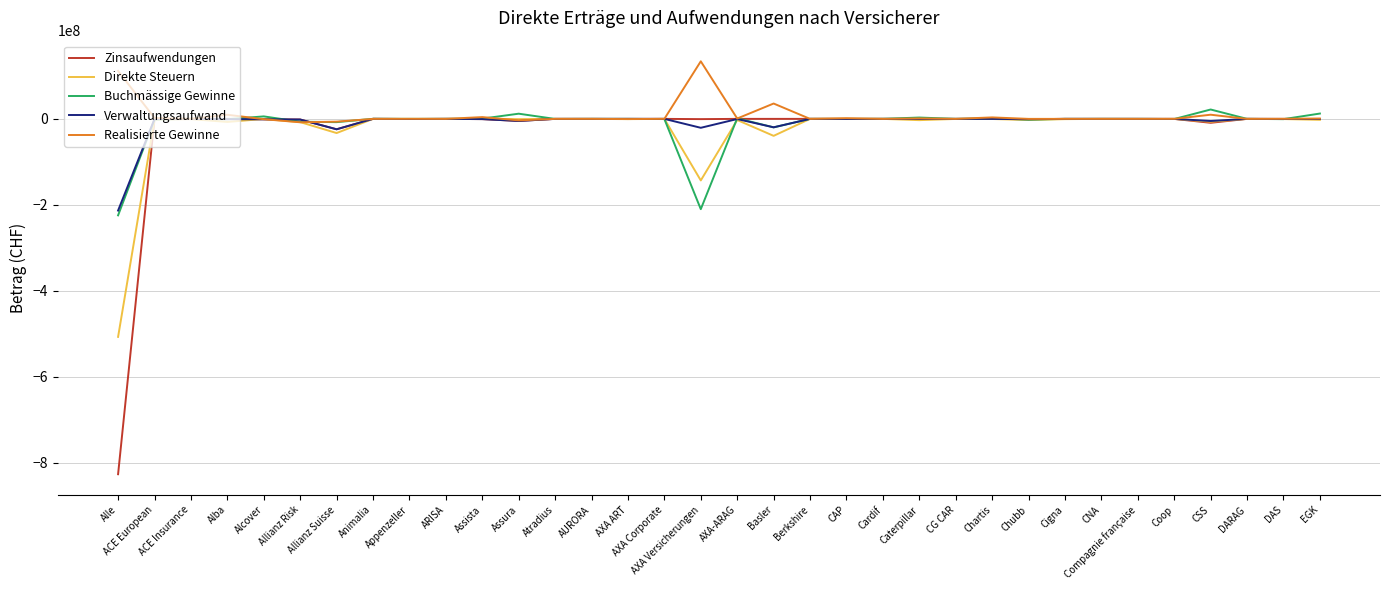

Which series has the largest range (max minus min)?

Zinsaufwendungen